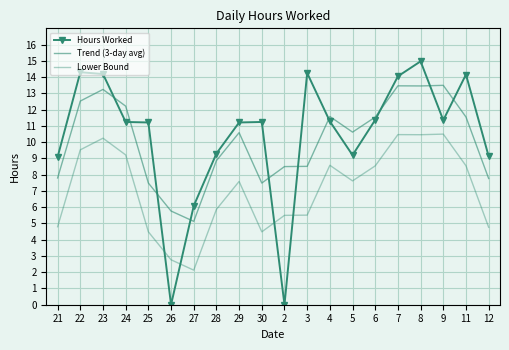

What is the sum of all Hours Worked values?

207.6